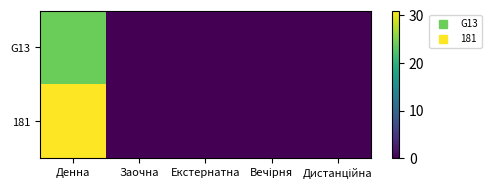

What is the greatest value displayed?

31